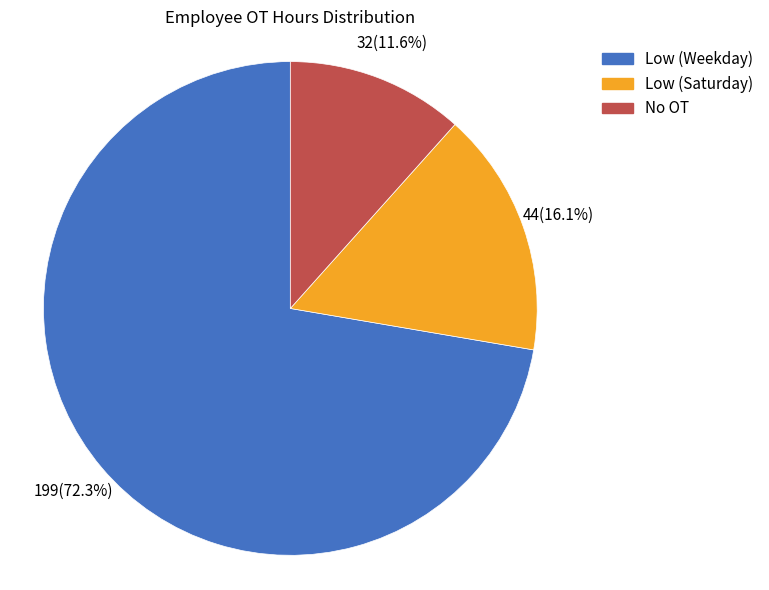

What percentage is NOT represented by Low (Saturday)?

83.9%